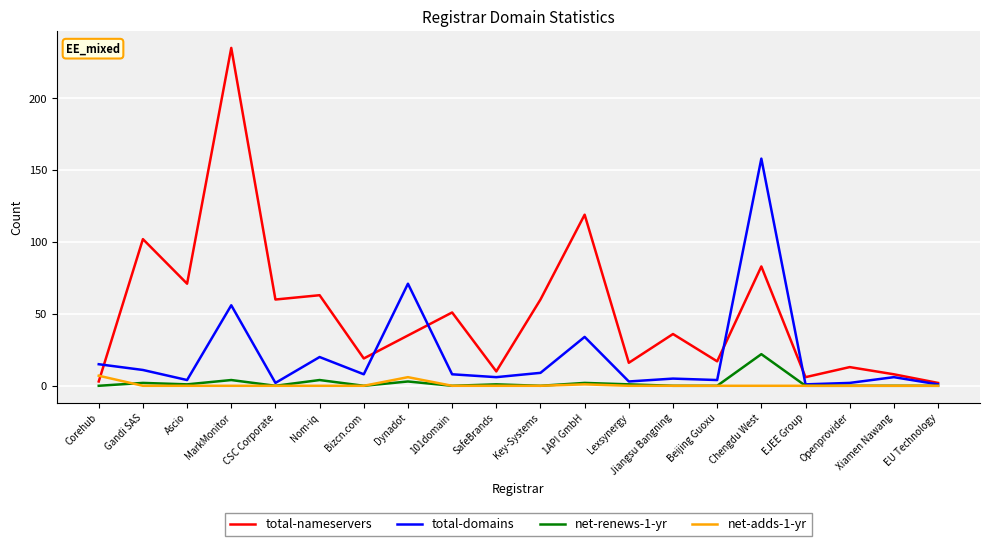

Does the chart display data point markers on the line(s)?

No